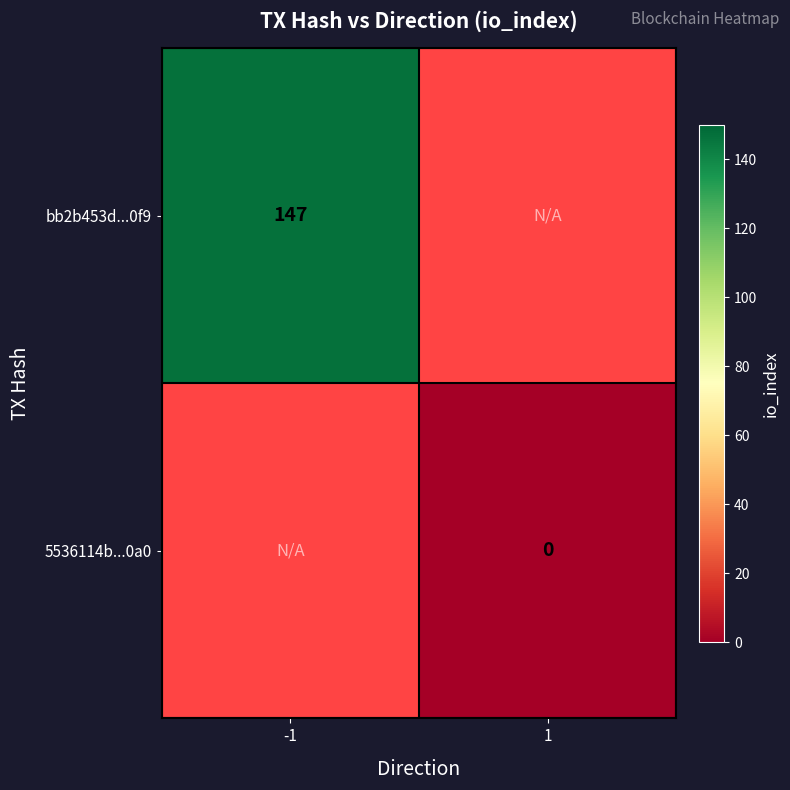

Which label corresponds to the smallest value in the chart?

1